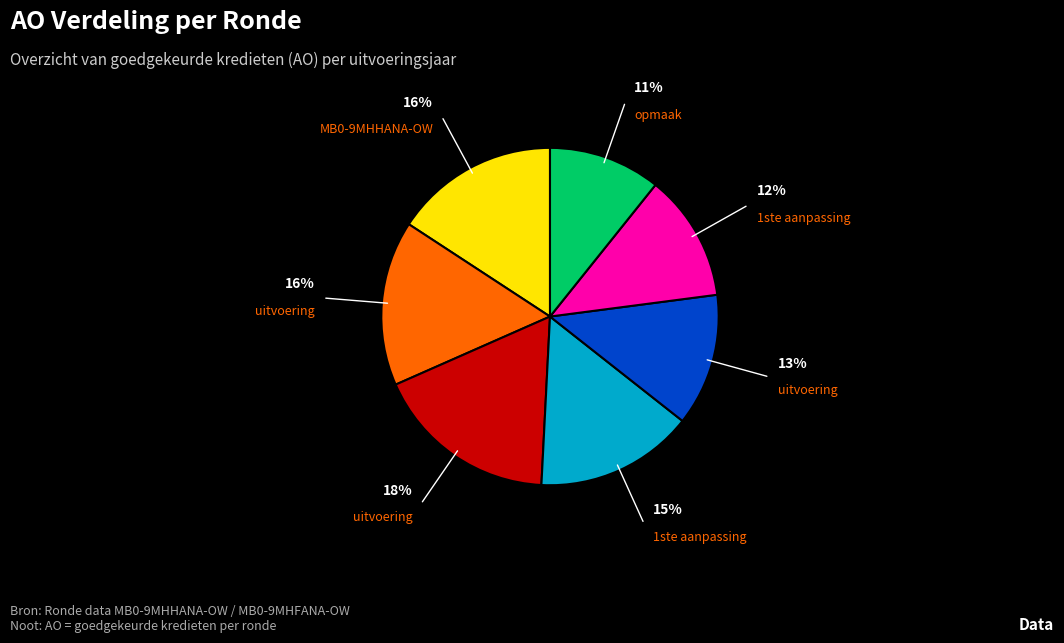

Is there any slice that represents more than half of the pie?

No